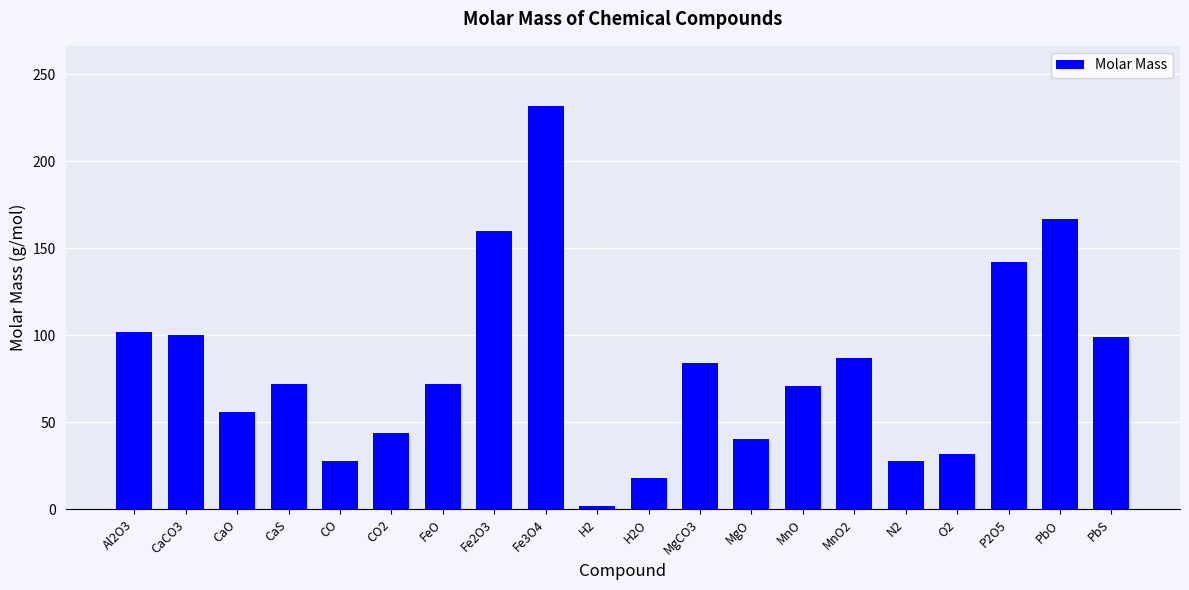

Which label corresponds to the largest value in the chart?

Fe3O4